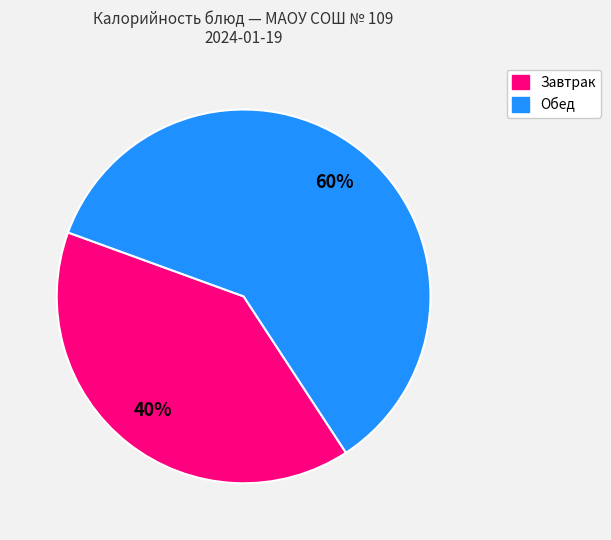

Is there a majority slice in this chart?

Yes